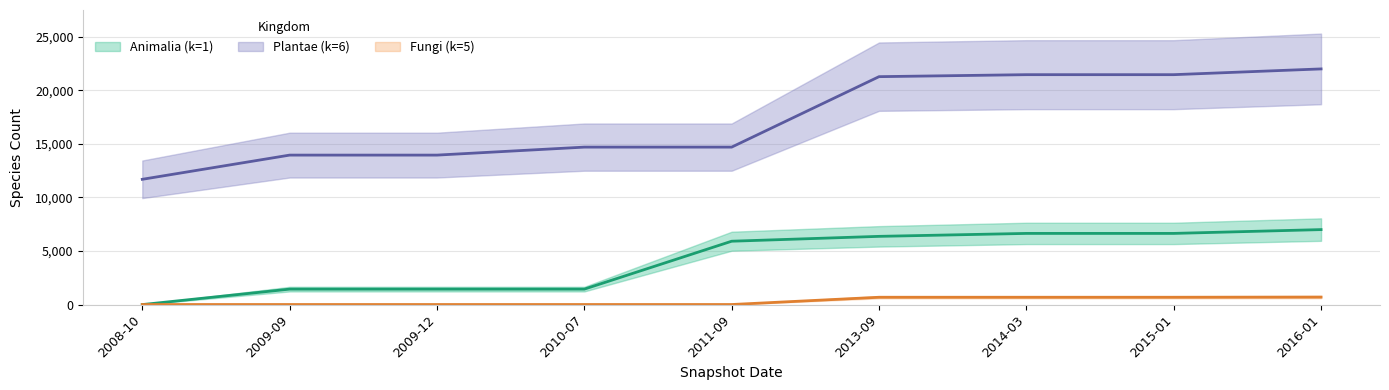

True or false: Plantae (k=6) has more than 0 points higher than both neighbors.

False